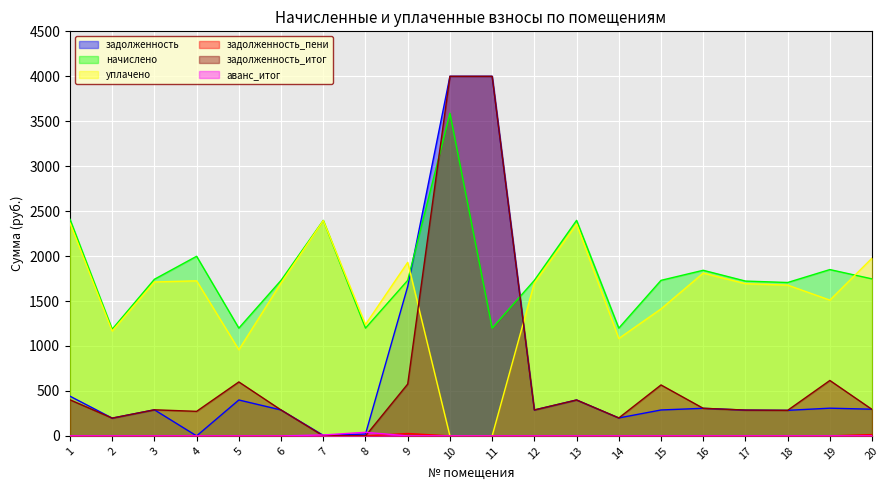

What is the difference between the maximum and minimum values in the уплачено series?

2395.6